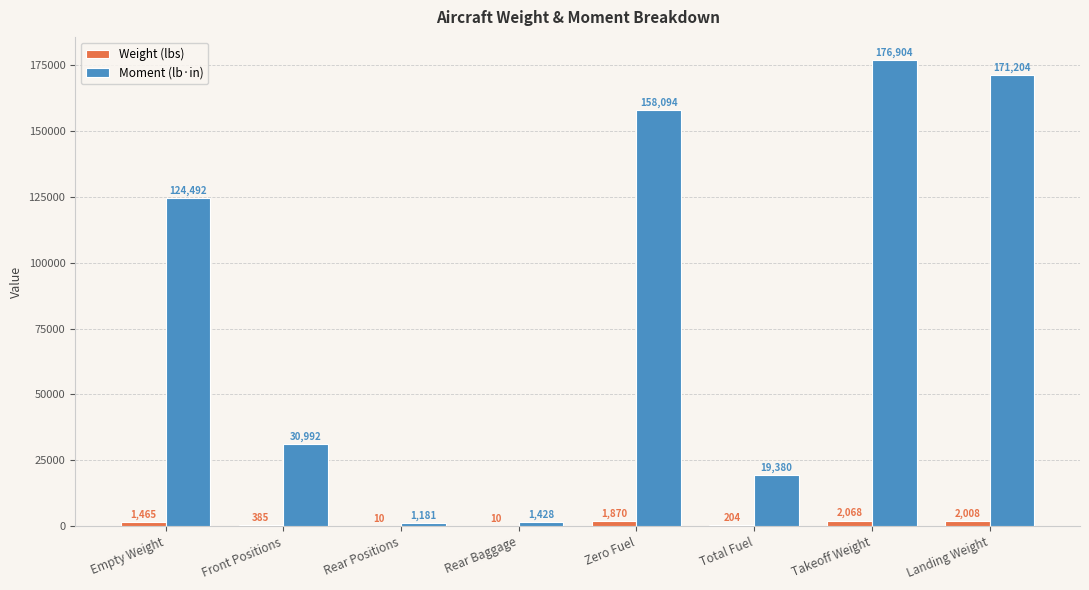

At which category does the chart reach its peak across all series?

Takeoff Weight